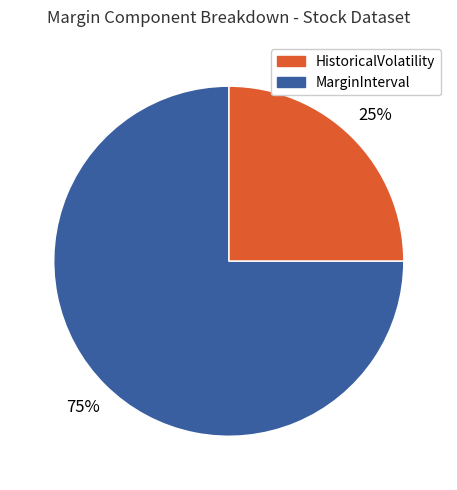

To the nearest percent, what is the difference between the largest and smallest slice percentages?

50%